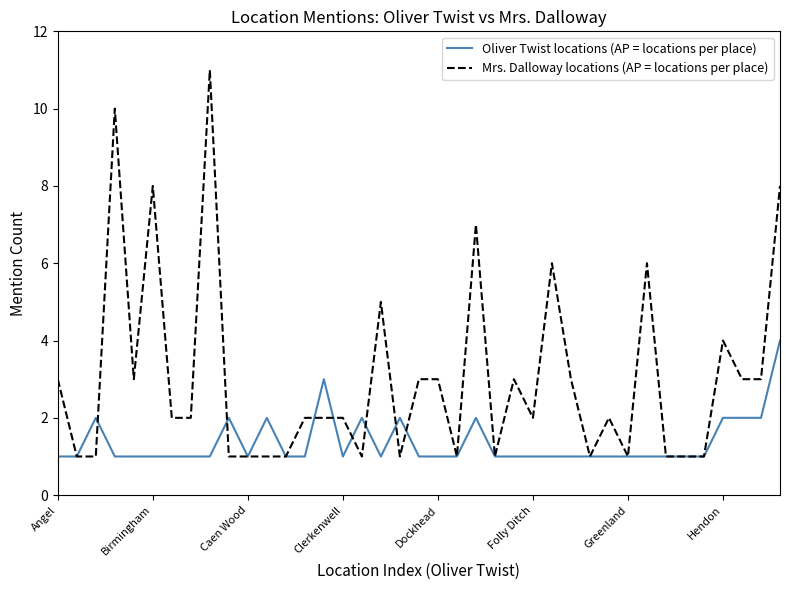

Which series has the largest total across all categories?

Mrs. Dalloway locations (AP = locations per place)